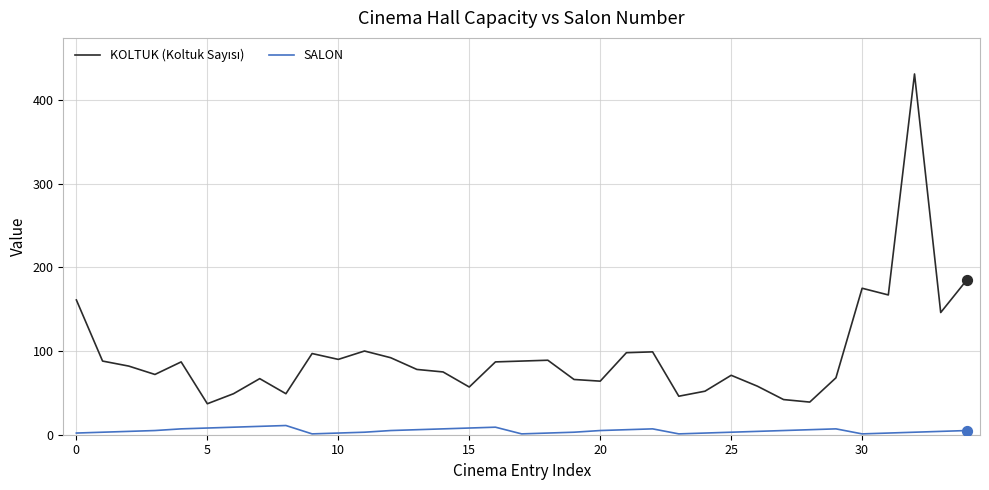

What is the greatest value displayed?

431